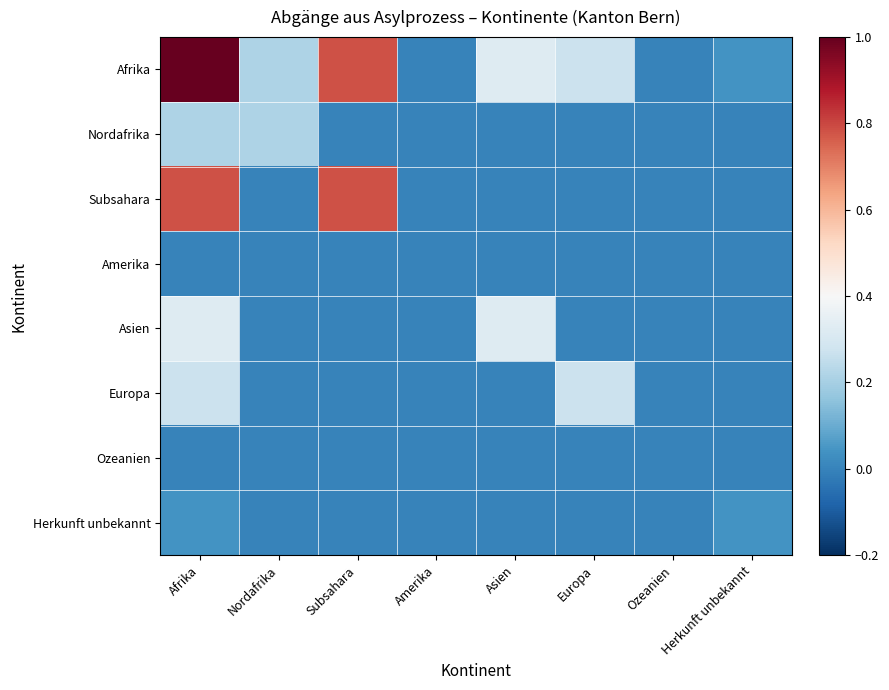

Reading left to right, transcribe all the data shown in this chart.

Afrika: Afrika=1.0	Nordafrika=0.2	Subsahara=0.8	Amerika=0.0	Asien=0.3	Europa=0.3	Ozeanien=0.0	Herkunft unbekannt=0.0
Nordafrika: Afrika=0.2	Nordafrika=0.2	Subsahara=0.0	Amerika=0.0	Asien=0.0	Europa=0.0	Ozeanien=0.0	Herkunft unbekannt=0.0
Subsahara: Afrika=0.8	Nordafrika=0.0	Subsahara=0.8	Amerika=0.0	Asien=0.0	Europa=0.0	Ozeanien=0.0	Herkunft unbekannt=0.0
Amerika: Afrika=0.0	Nordafrika=0.0	Subsahara=0.0	Amerika=0.0	Asien=0.0	Europa=0.0	Ozeanien=0.0	Herkunft unbekannt=0.0
Asien: Afrika=0.3	Nordafrika=0.0	Subsahara=0.0	Amerika=0.0	Asien=0.3	Europa=0.0	Ozeanien=0.0	Herkunft unbekannt=0.0
Europa: Afrika=0.3	Nordafrika=0.0	Subsahara=0.0	Amerika=0.0	Asien=0.0	Europa=0.3	Ozeanien=0.0	Herkunft unbekannt=0.0
Ozeanien: Afrika=0.0	Nordafrika=0.0	Subsahara=0.0	Amerika=0.0	Asien=0.0	Europa=0.0	Ozeanien=0.0	Herkunft unbekannt=0.0
Herkunft unbekannt: Afrika=0.0	Nordafrika=0.0	Subsahara=0.0	Amerika=0.0	Asien=0.0	Europa=0.0	Ozeanien=0.0	Herkunft unbekannt=0.0